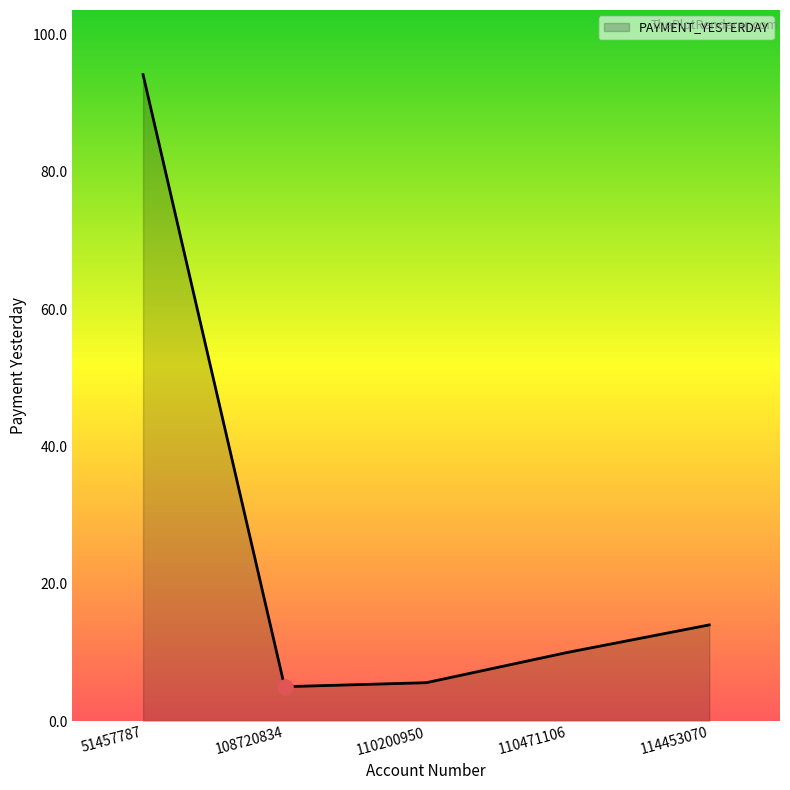

Between 110471106 and 108720834, which is larger?

110471106